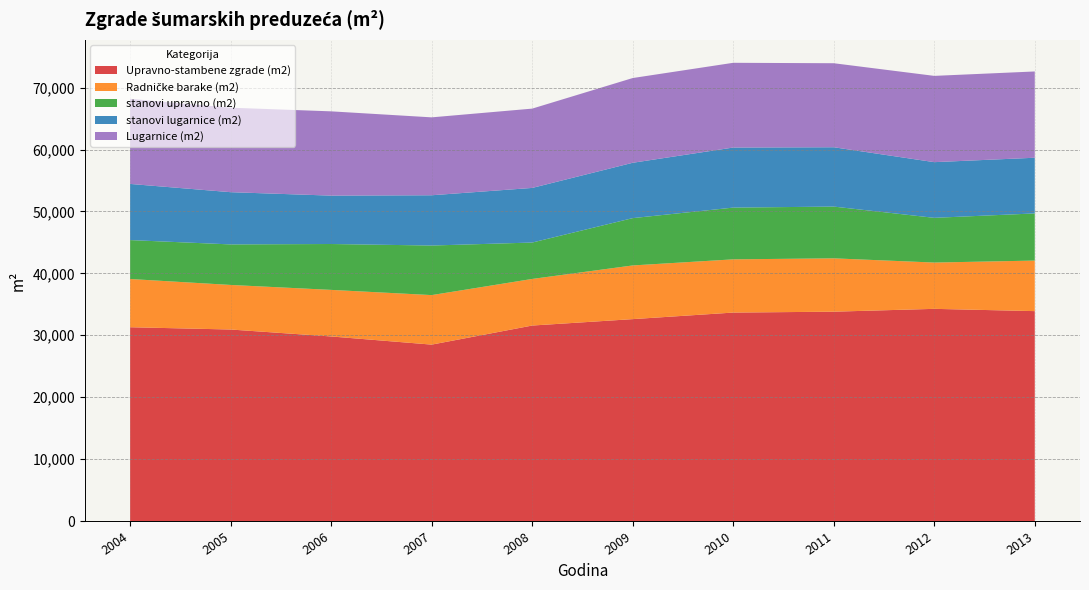

Reading right to left, extract all data points from this chart.

Upravno-stambene zgrade (m2): 2013=33904	2012=34272	2011=33814	2010=33671	2009=32611	2008=31575	2007=28494	2006=29812	2005=30934	2004=31302
Radničke barake (m2): 2013=8166	2012=7478	2011=8617	2010=8597	2009=8673	2008=7527	2007=7999	2006=7523	2005=7199	2004=7790
stanovi upravno (m2): 2013=7617	2012=7224	2011=8360	2010=8360	2009=7643	2008=5881	2007=8007	2006=7412	2005=6548	2004=6289
stanovi lugarnice (m2): 2013=8994	2012=8994	2011=9585	2010=9701	2009=8940	2008=8822	2007=8120	2006=7814	2005=8436	2004=9069
Lugarnice (m2): 2013=13937	2012=13937	2011=13572	2010=13688	2009=13688	2008=12811	2007=12585	2006=13614	2005=13648	2004=13745